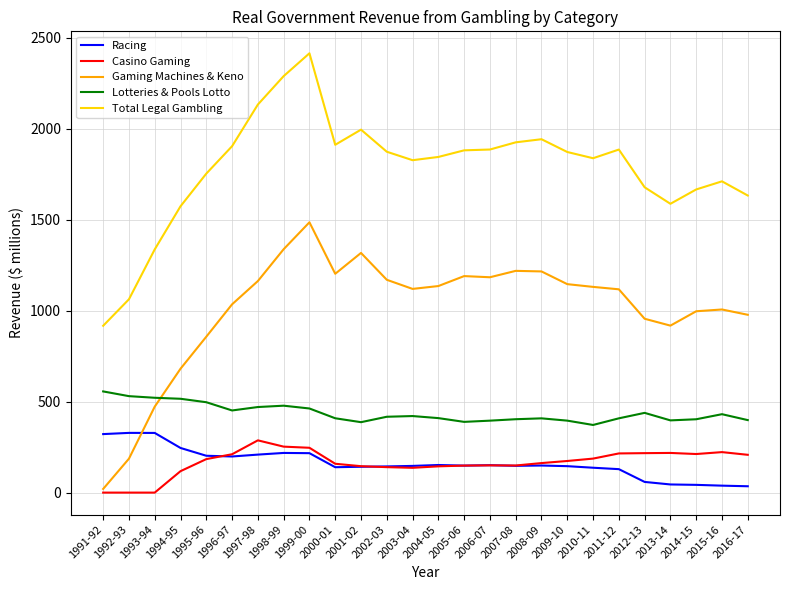

In Lotteries & Pools Lotto, how many points are lower than both neighbors (excluding endpoints)?

5